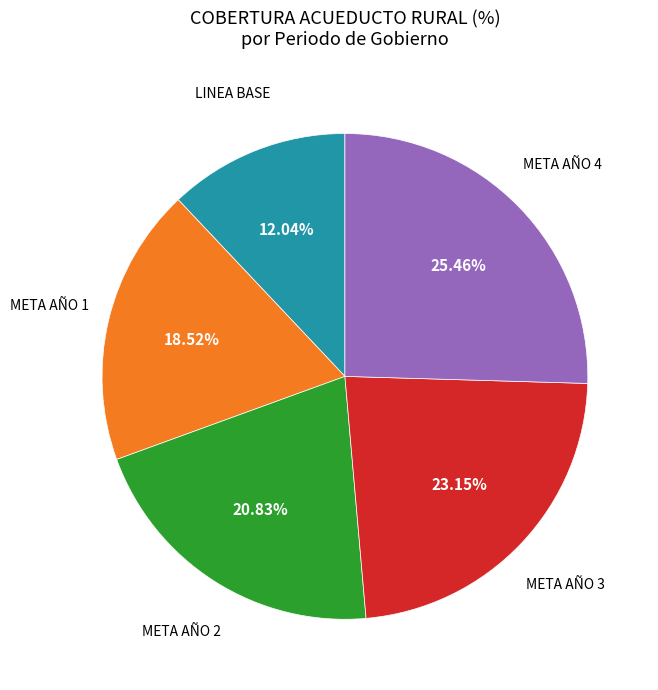

Does any single category account for the majority?

No